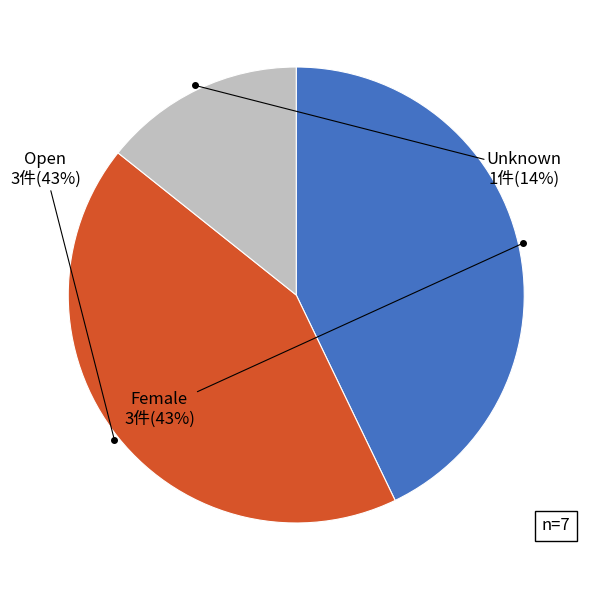

Which category has the smallest portion of the pie?

Unknown